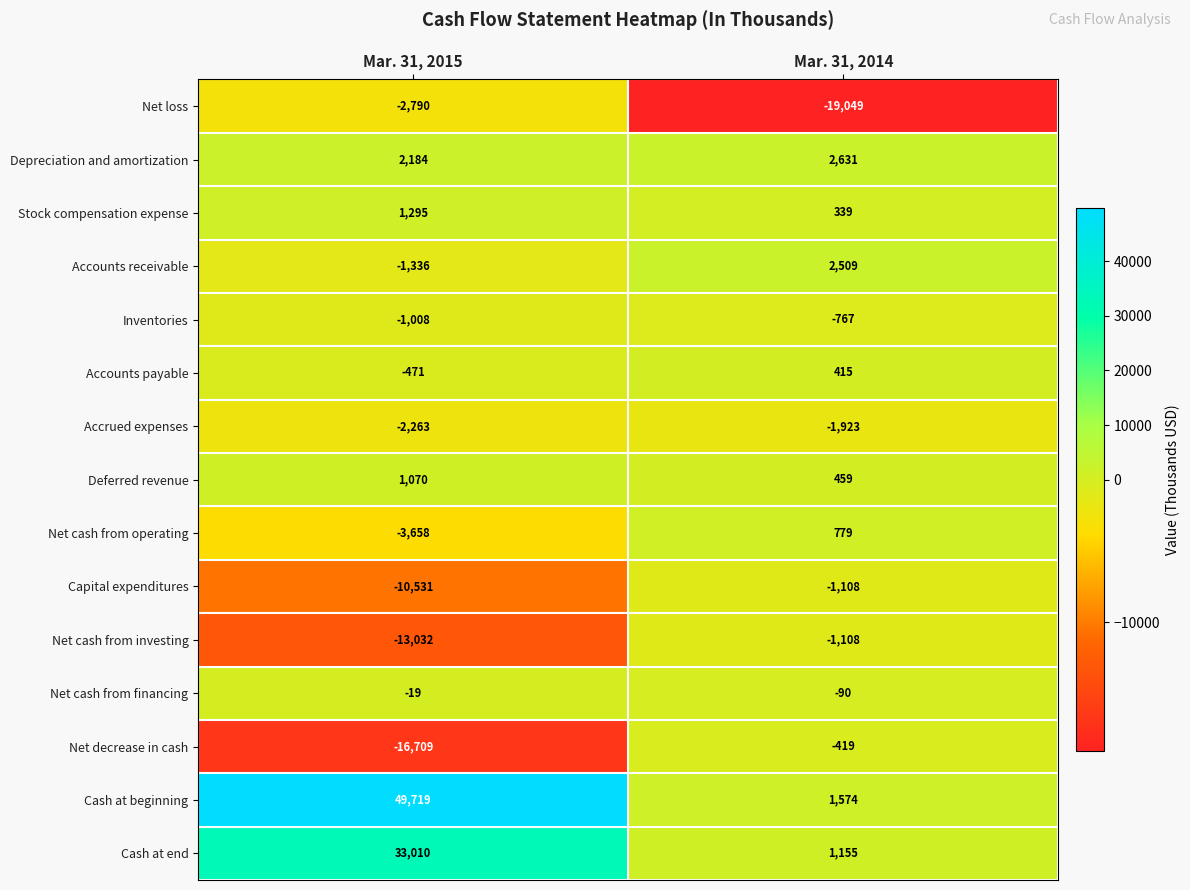

What is the sum of the Net cash from investing values at Mar. 31, 2015 and Mar. 31, 2014?

-14140